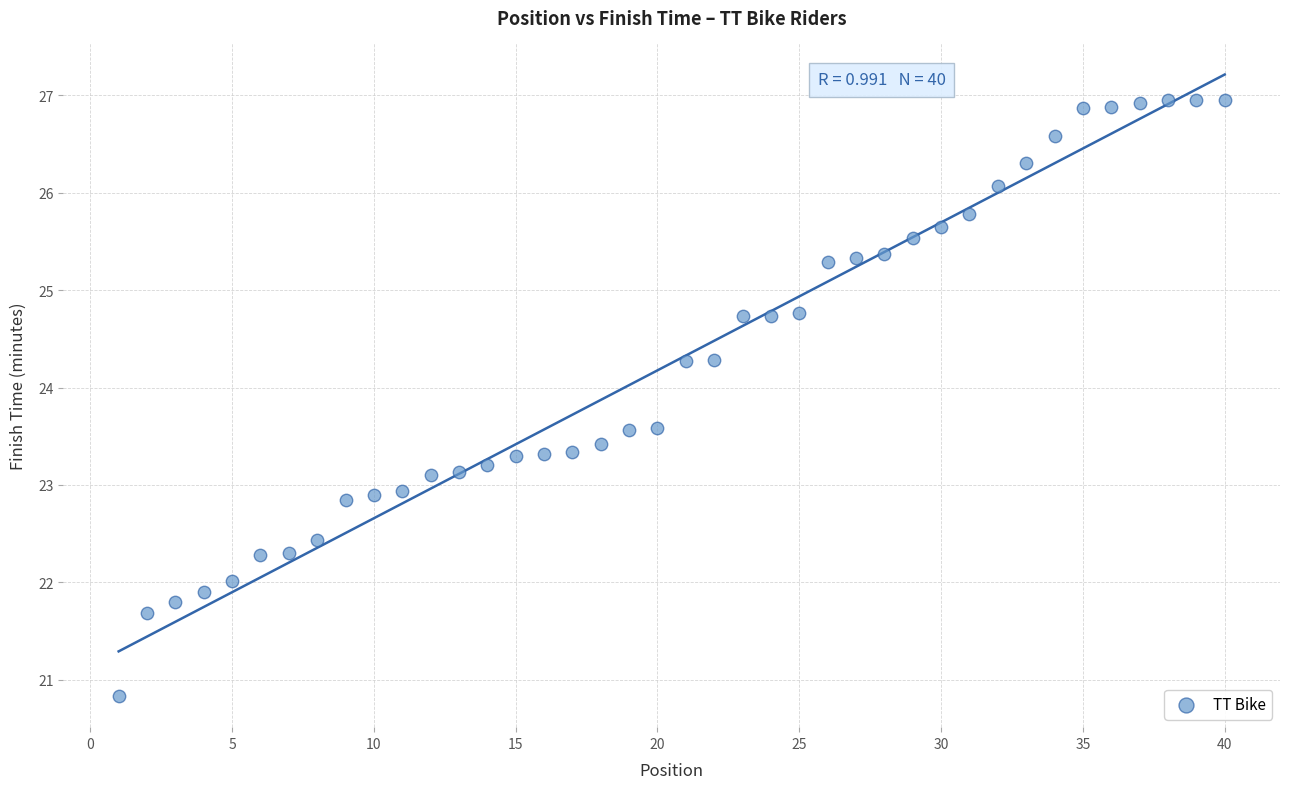

What is the range of X values (max minus min)?

39.0